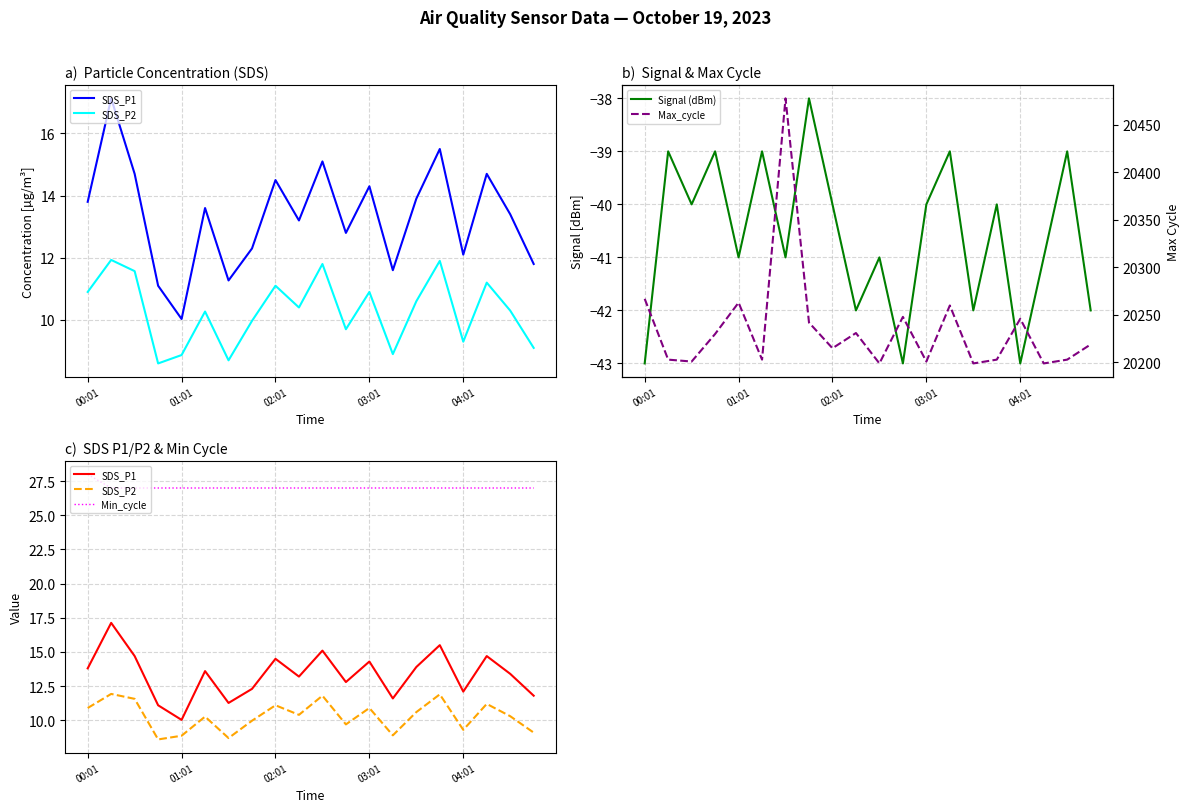

True or false: Max_cycle and SDS_P2 intersect in this chart.

False